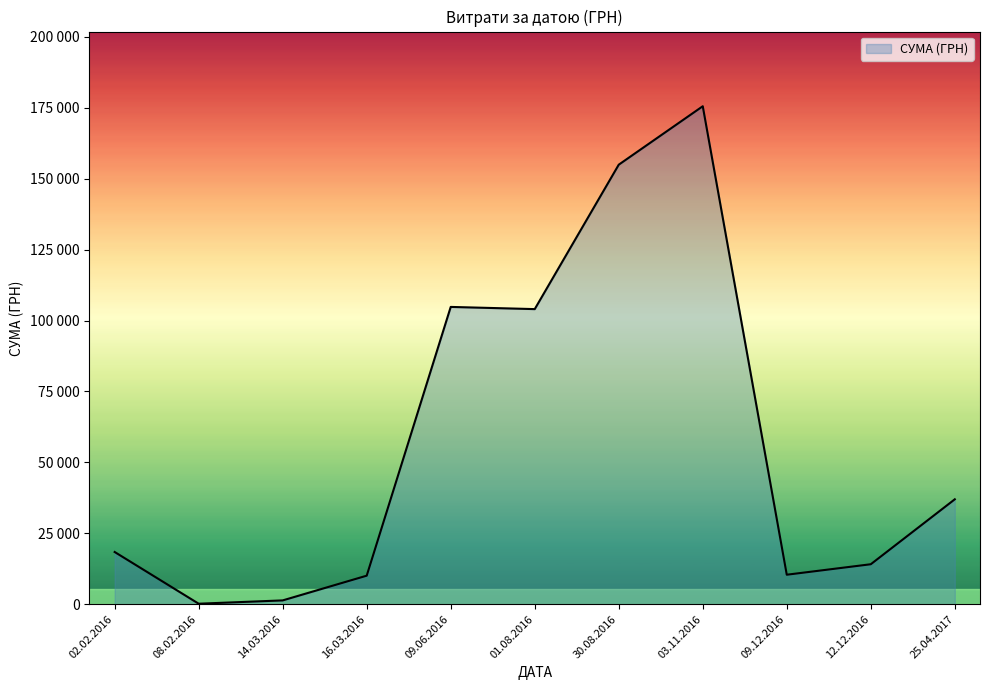

What is the difference between the values at 14.03.2016 and 01.08.2016?

103424.6